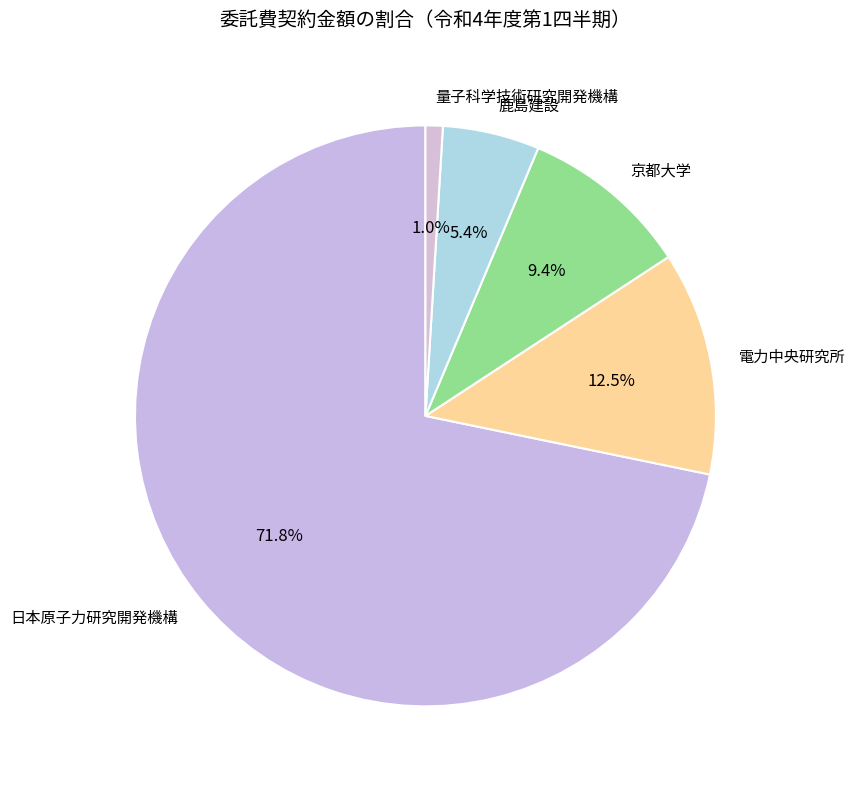

What is the largest slice in the pie chart?

日本原子力研究開発機構